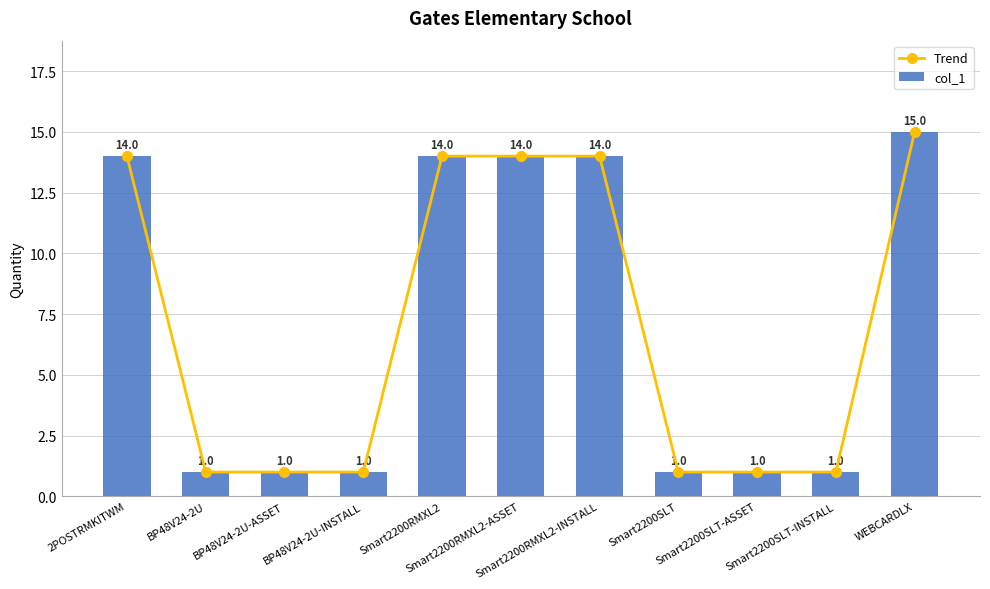

Which category has the lowest value in the col_1 series?

BP48V24-2U